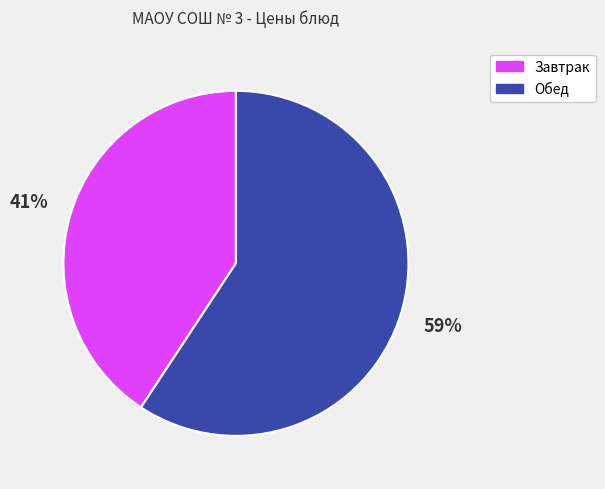

To the nearest percent, what is the average slice percentage?

50%